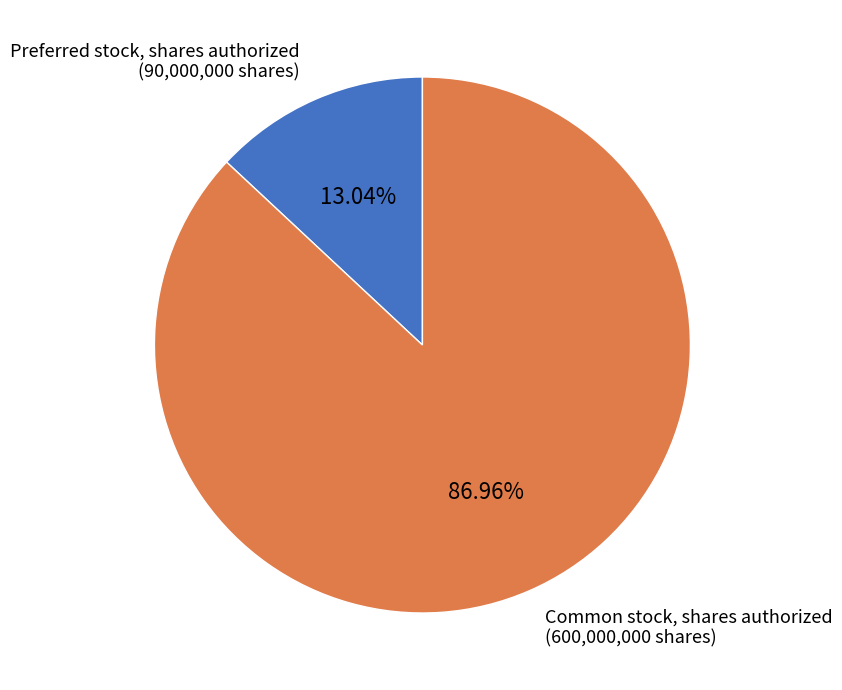

Is there any slice that represents more than half of the pie?

Yes